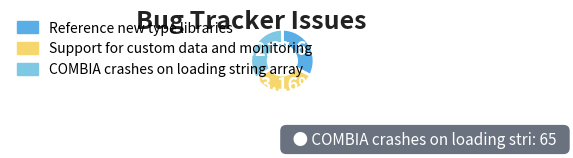

Combined, do Reference new type libraries and COMBIA crashes on loading string array account for over 50%?

Yes